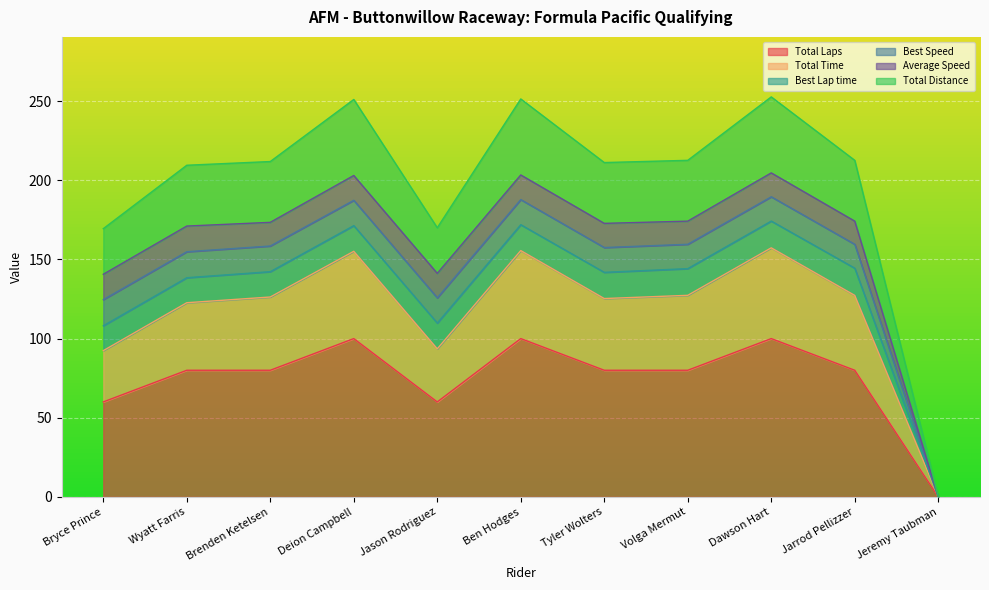

What value does the Total Laps series have at Wyatt Farris?

80.0